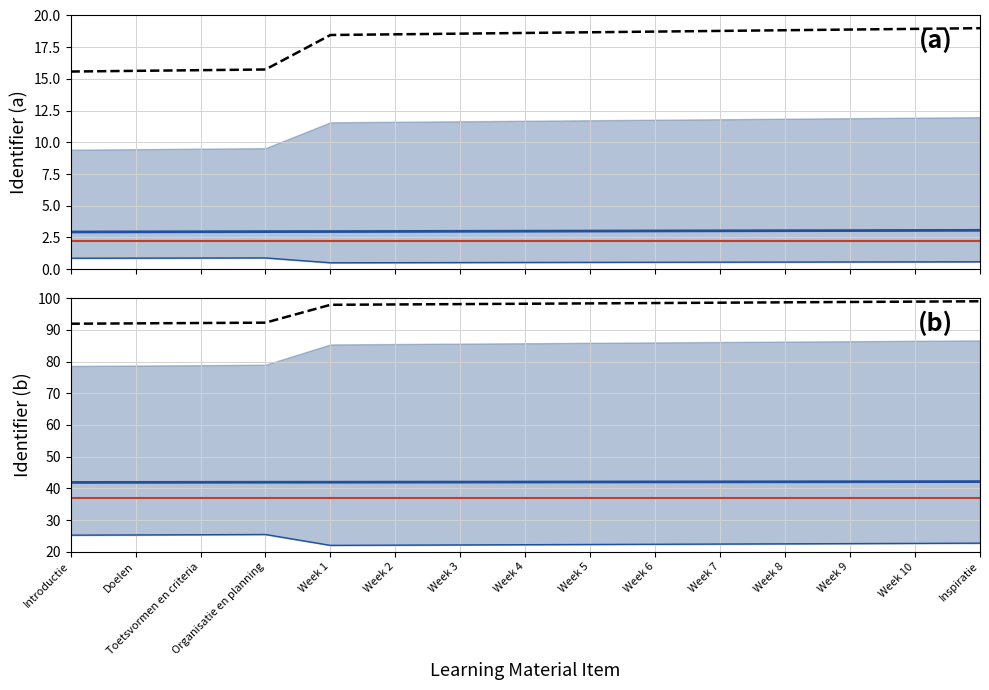

What is the value of the upper point at the 10th from the left?

98.4